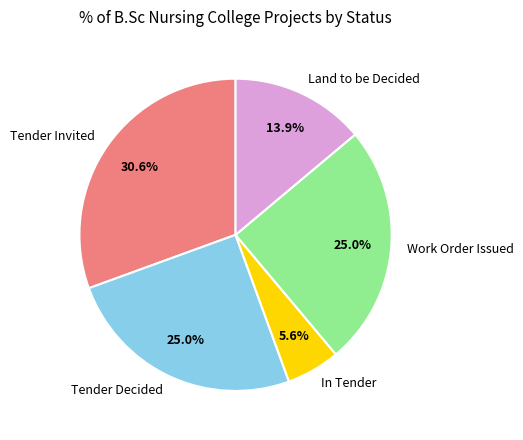

Which has a higher value, Tender Invited or Work Order Issued?

Tender Invited